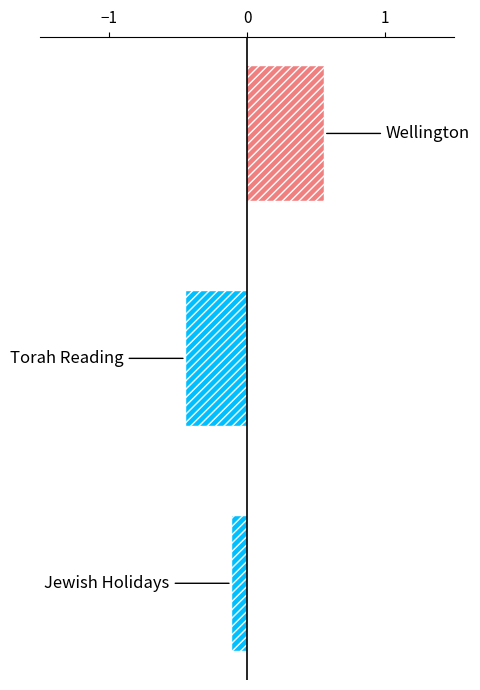

What is the difference between the maximum and minimum values?

1.0